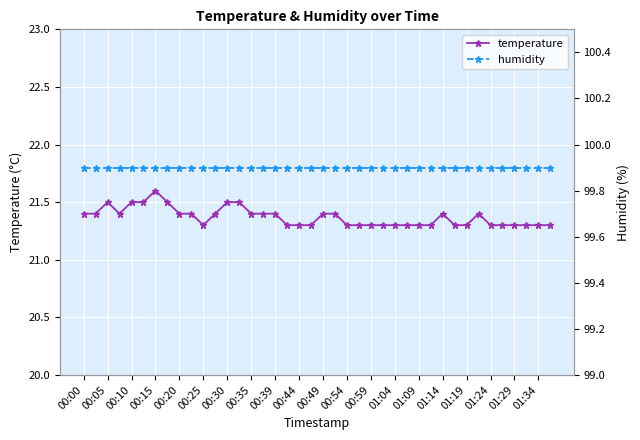

List the series in order of their overall mean, highest first.

humidity, temperature